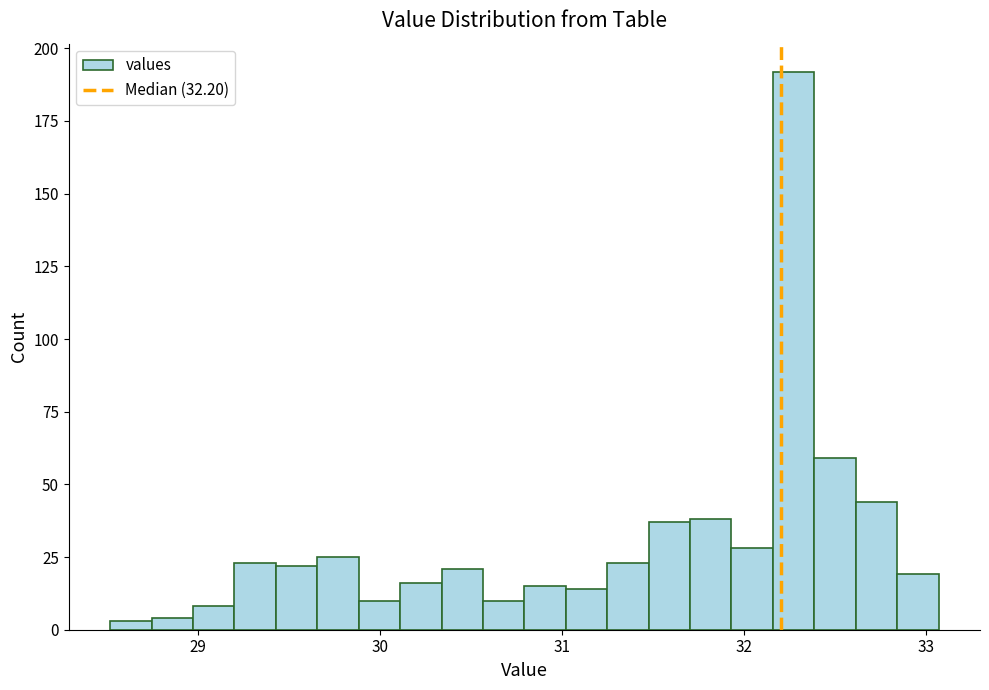

Read against the x-axis, roughly where is the centre of the tallest bar?

32.3